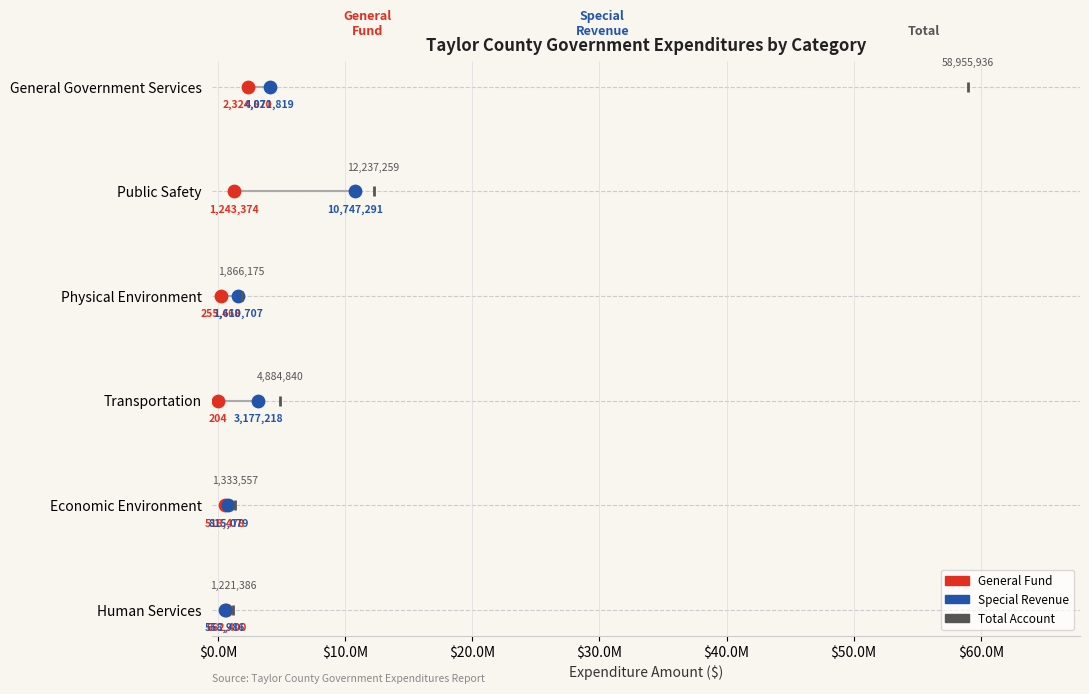

What are all the series names shown in the legend?

General Fund, Special Revenue, Total Account